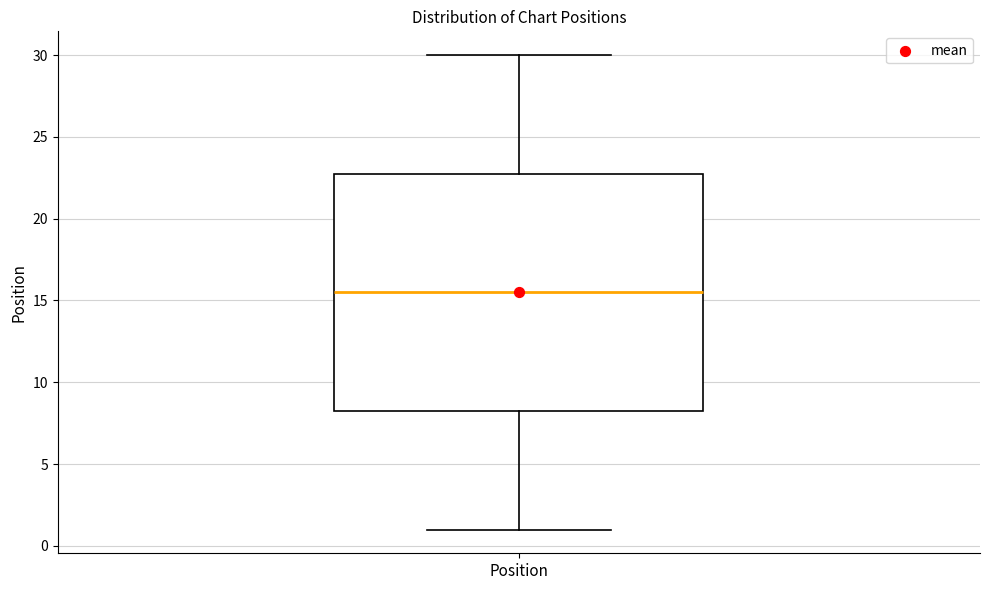

Where does the median line of the box for Position sit on the y-axis? The values are not printed on the chart, so give them approximately, as read against the axis.

15.5